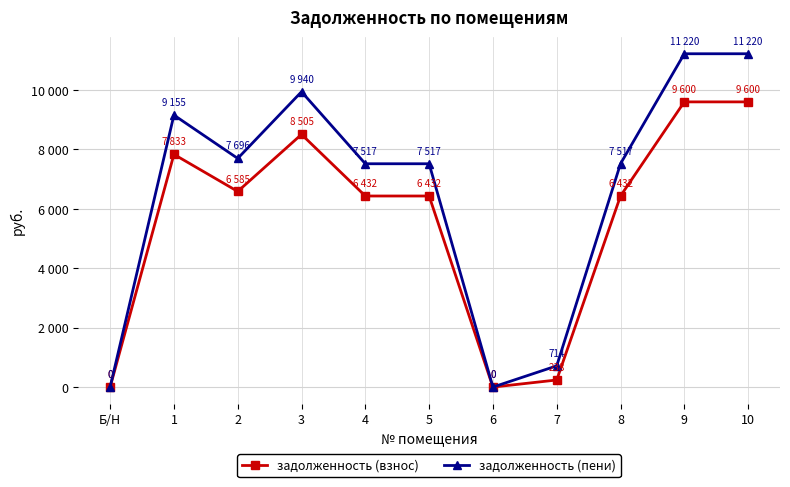

True or false: задолженность (пени) and задолженность (взнос) cross at least once.

False